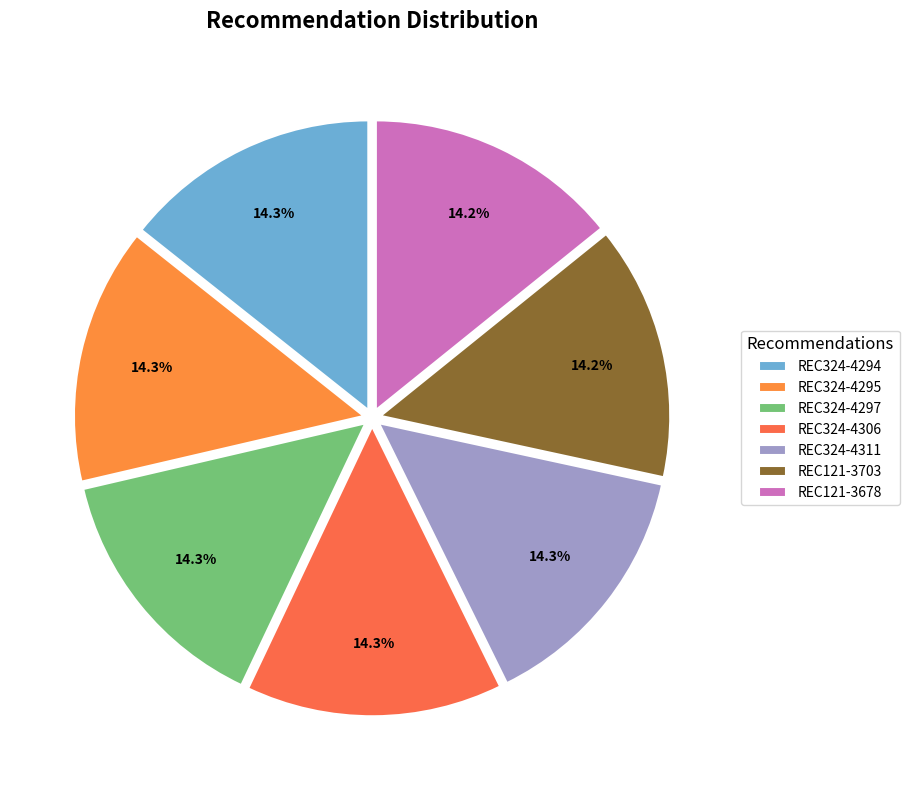

What percentage is NOT represented by REC324-4295?

85.7%